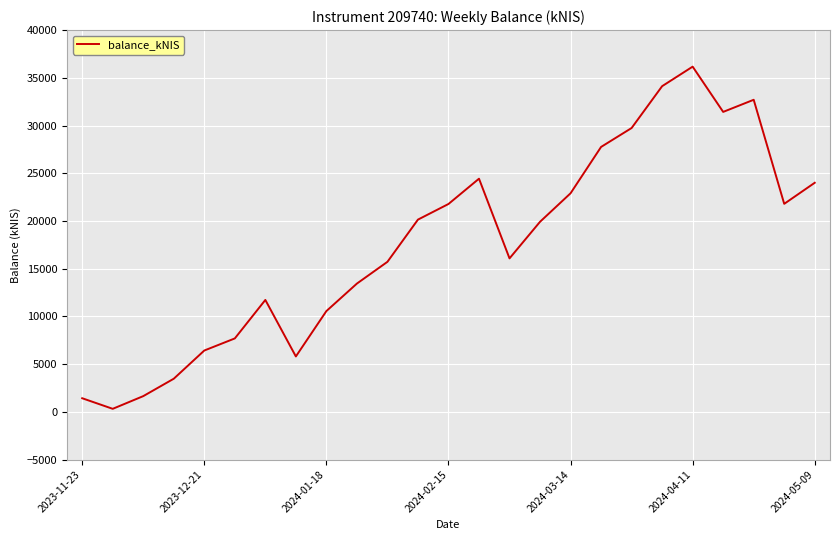

How many points are lower than both their immediate neighbors (excluding endpoints)?

5